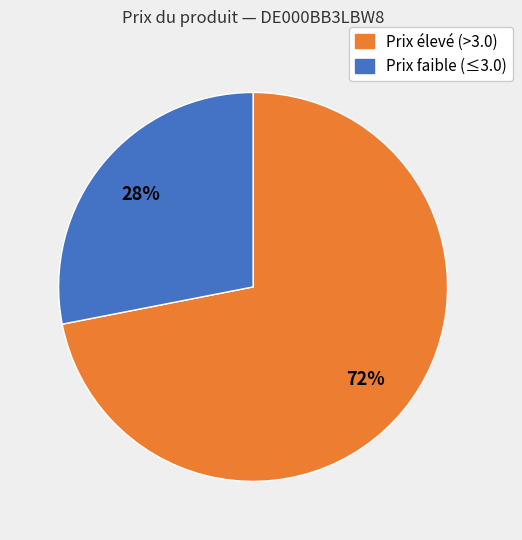

To the nearest percent, what is the difference between the largest and smallest slice percentages?

44%